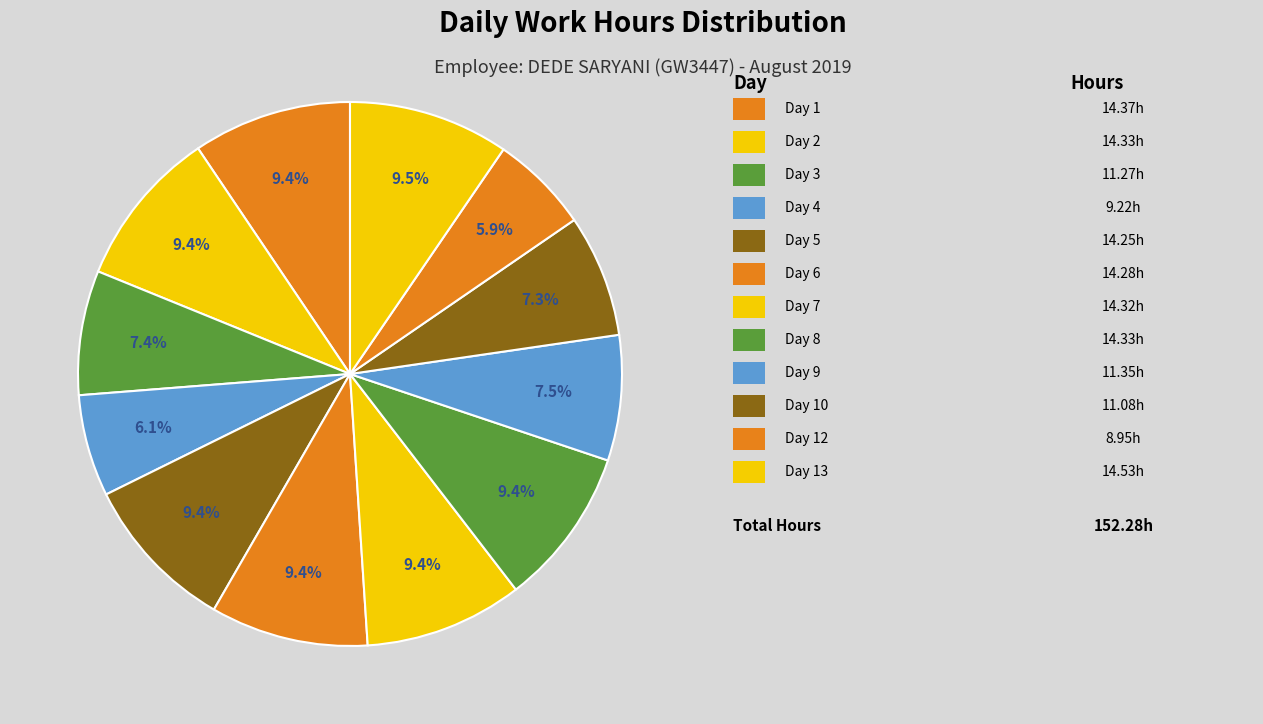

Rank the categories by value from highest to lowest.

Day 13, Day 1, Day 2, Day 8, Day 7, Day 6, Day 5, Day 9, Day 3, Day 10, Day 4, Day 12